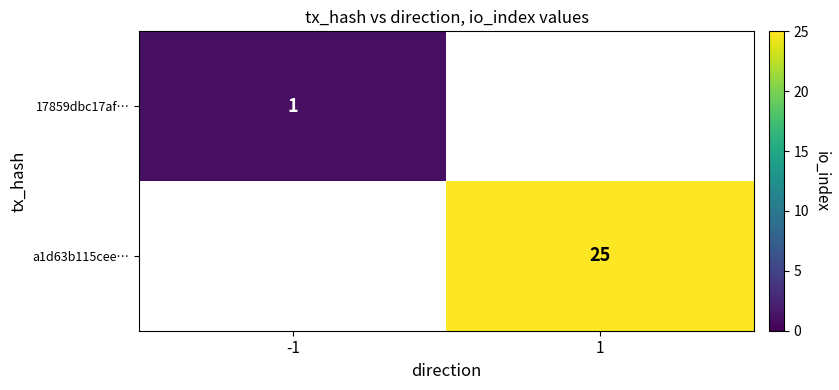

True or false: 17859dbc17af… has a value of 1 at -1.

True